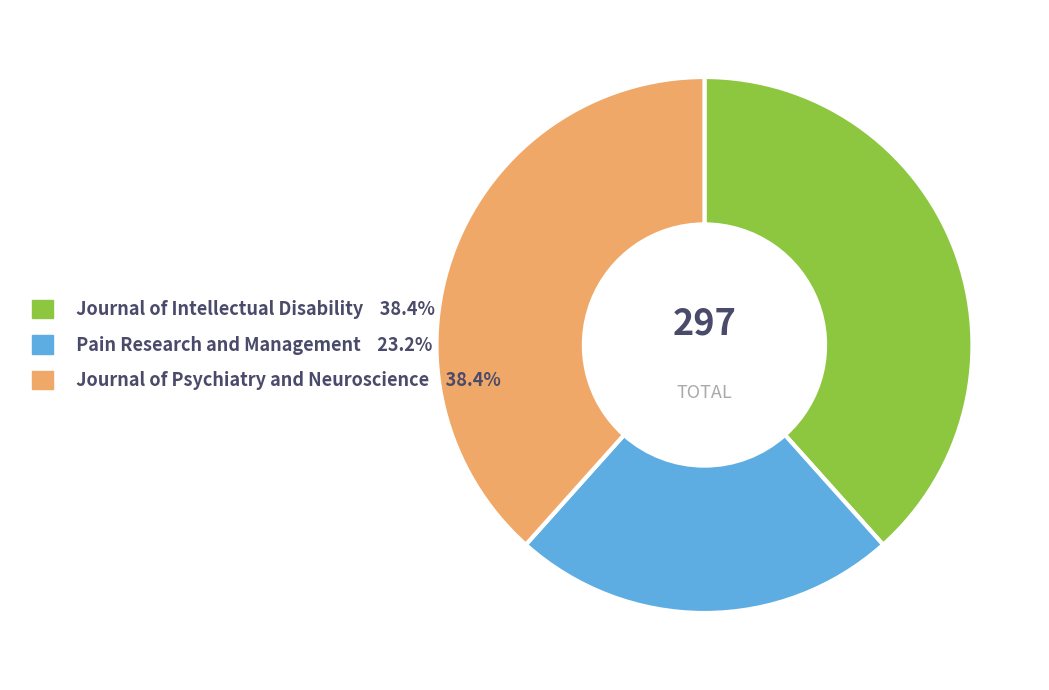

What is the ratio of the value at Journal of Psychiatry and Neuroscience to the value at Pain Research and Management?

1.7